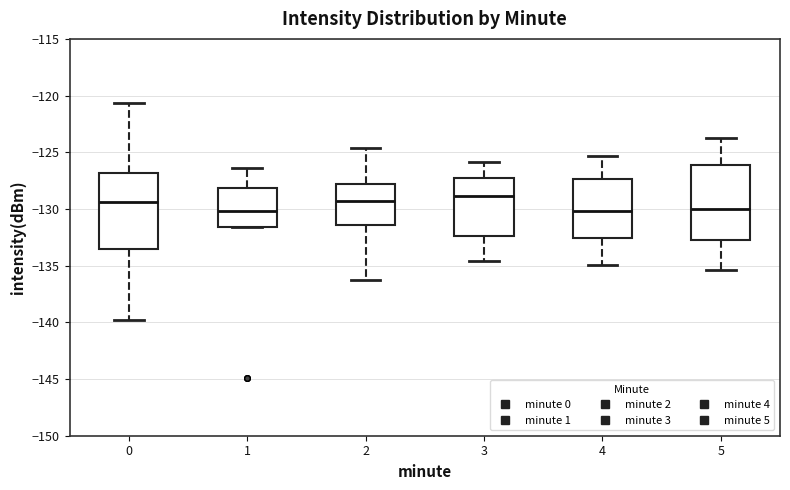

Reading left to right, transcribe this box plot: for each box, give where its median line is, the range the box spans, and where its two whiskers end, as read against the y-axis. The values are not printed on the chart, so give them approximately, as read against the axis.

0: median -129.5, box -133.5 to -127.0, whiskers -140.0 to -120.5
1: median -130.0, box -131.5 to -128.0, whiskers -131.5 to -126.5
2: median -129.5, box -131.5 to -128.0, whiskers -136.5 to -124.5
3: median -129.0, box -132.5 to -127.5, whiskers -134.5 to -126.0
4: median -130.0, box -132.5 to -127.5, whiskers -135.0 to -125.5
5: median -130.0, box -132.5 to -126.0, whiskers -135.5 to -123.5